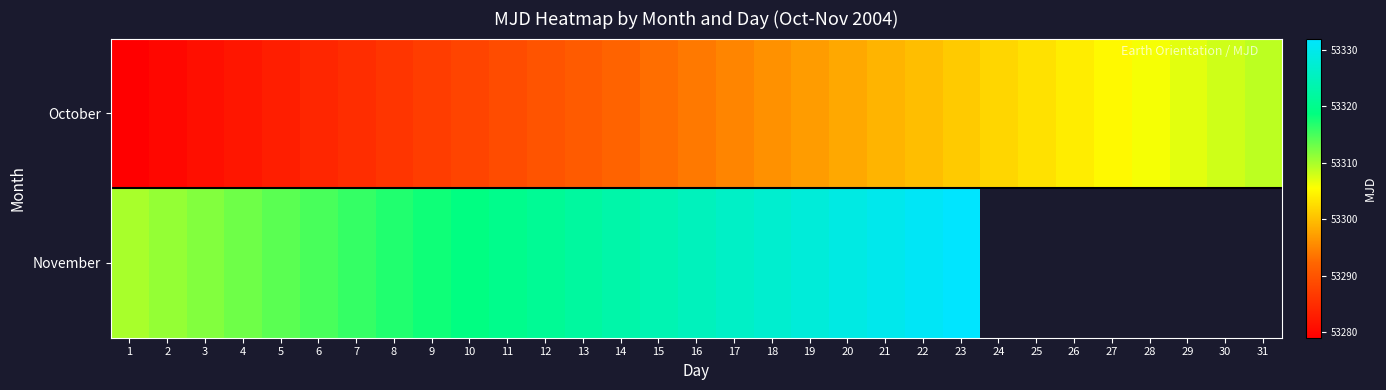

Which has a higher value, 20 or 6?

20